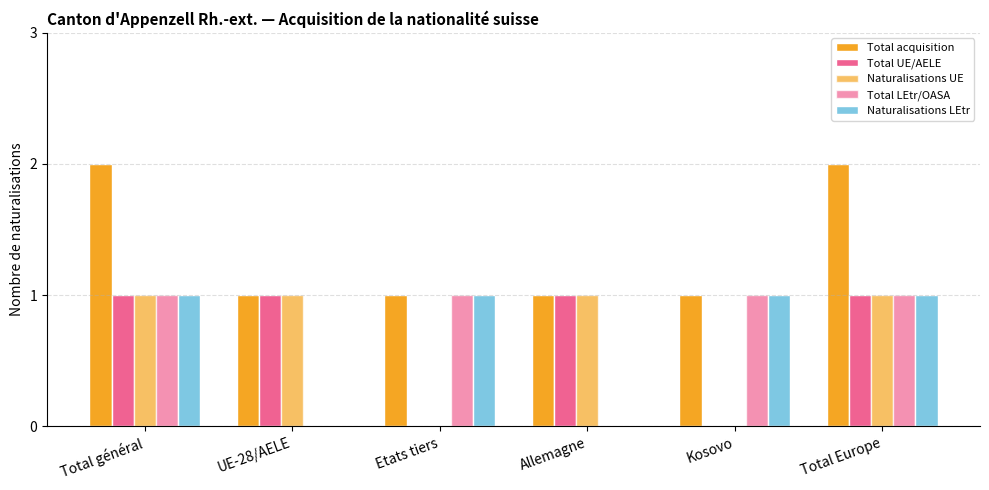

Reading left to right, extract all data points from this chart.

Total acquisition: Total général=2	UE-28/AELE=1	Etats tiers=1	Allemagne=1	Kosovo=1	Total Europe=2
Total UE/AELE: Total général=1	UE-28/AELE=1	Etats tiers=0	Allemagne=1	Kosovo=0	Total Europe=1
Naturalisations UE: Total général=1	UE-28/AELE=1	Etats tiers=0	Allemagne=1	Kosovo=0	Total Europe=1
Total LEtr/OASA: Total général=1	UE-28/AELE=0	Etats tiers=1	Allemagne=0	Kosovo=1	Total Europe=1
Naturalisations LEtr: Total général=1	UE-28/AELE=0	Etats tiers=1	Allemagne=0	Kosovo=1	Total Europe=1